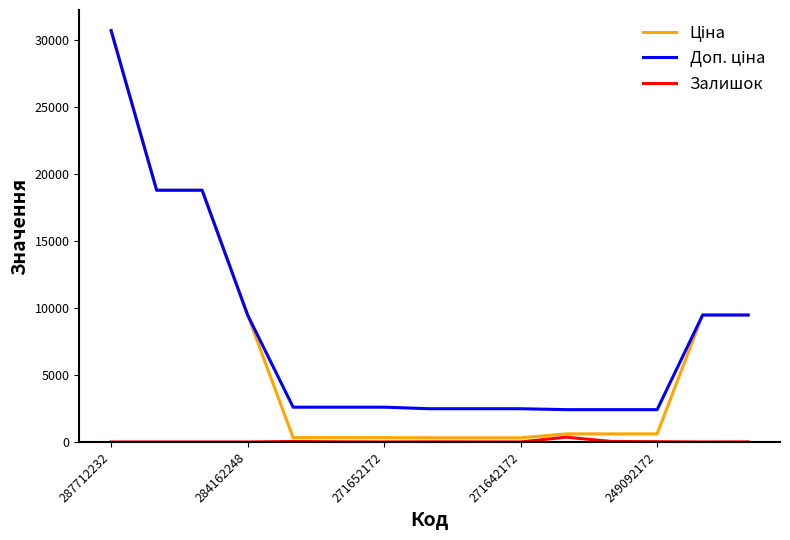

Does the chart display data point markers on the line(s)?

No